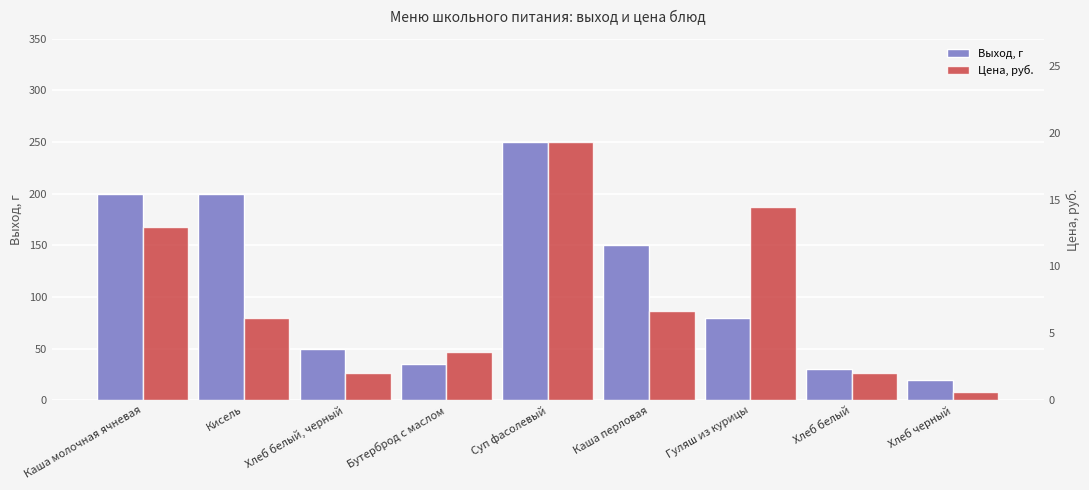

True or false: Цена, руб. has a value of 6.7 at Каша перловая.

True